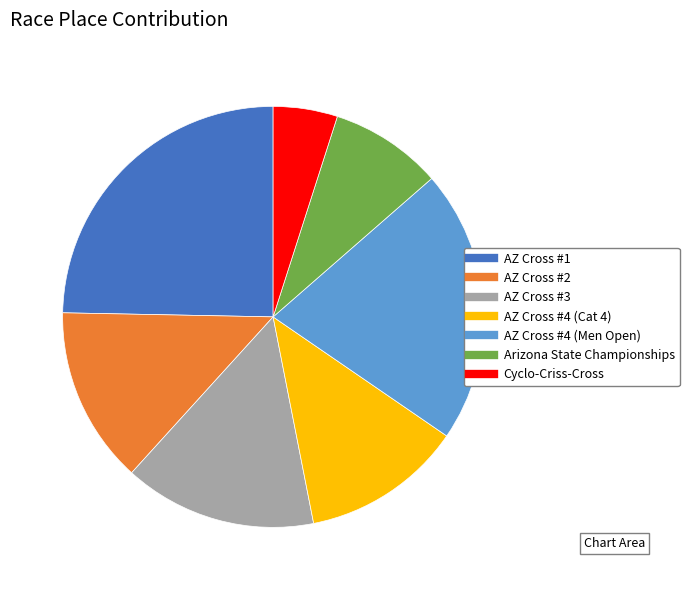

Rank the categories by value from lowest to highest.

Cyclo-Criss-Cross, Arizona State Championships, AZ Cross #4 (Cat 4), AZ Cross #2, AZ Cross #3, AZ Cross #4 (Men Open), AZ Cross #1